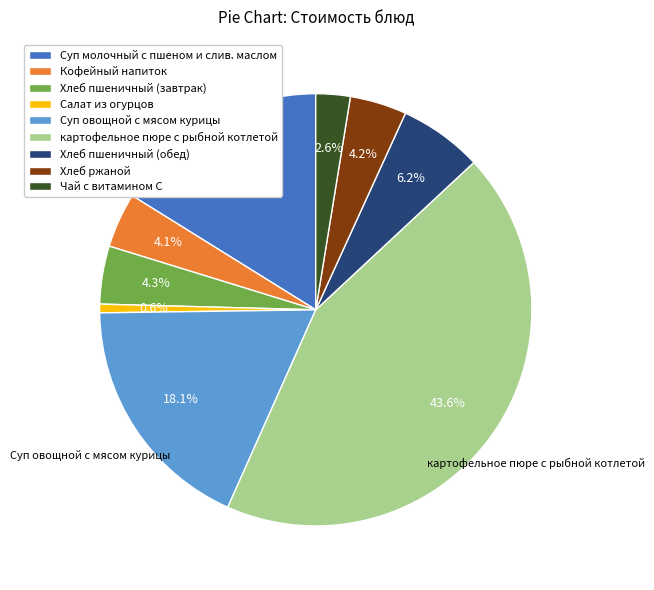

Between Кофейный напиток and Хлеб пшеничный (обед), which is larger?

Хлеб пшеничный (обед)